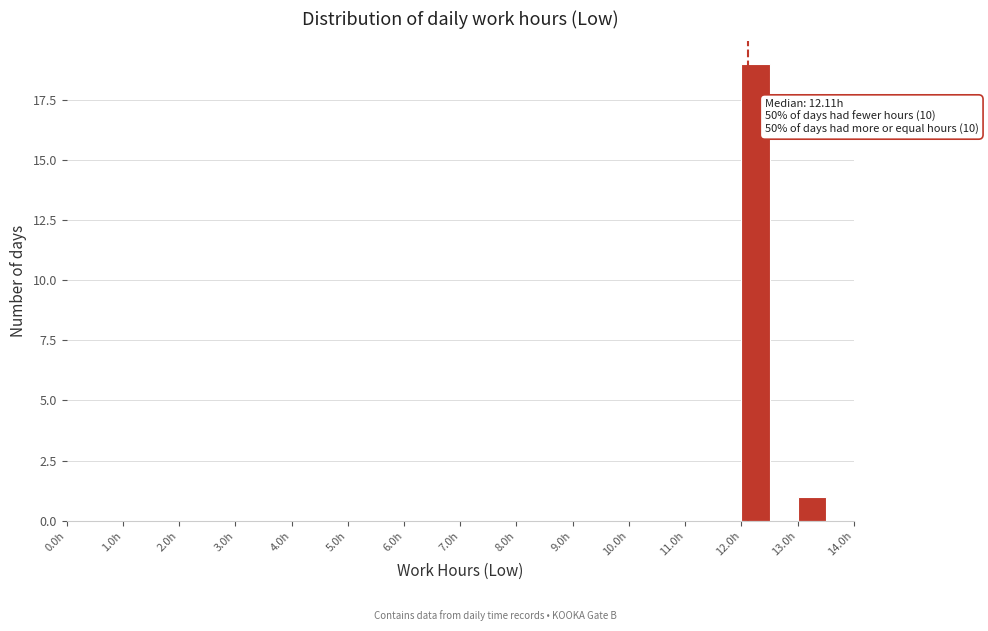

Which range on the x-axis has the tallest bar?

12.0 to 12.5